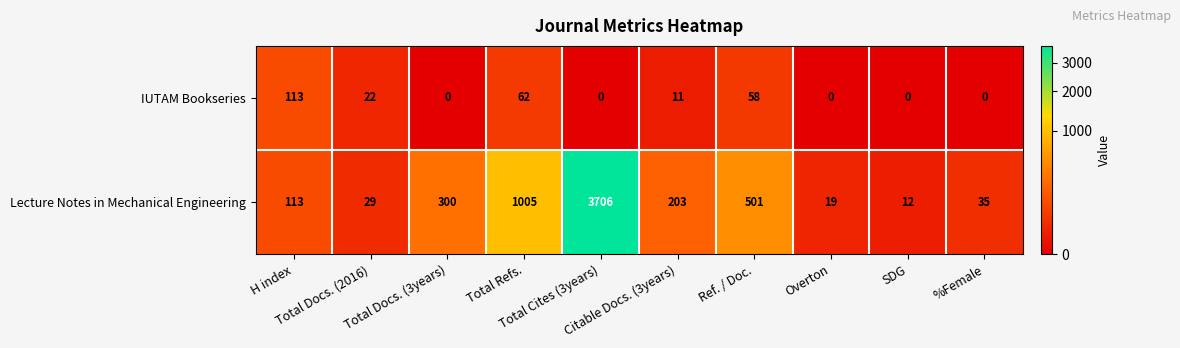

What is the total value across all series at Total Docs. (2016)?

51